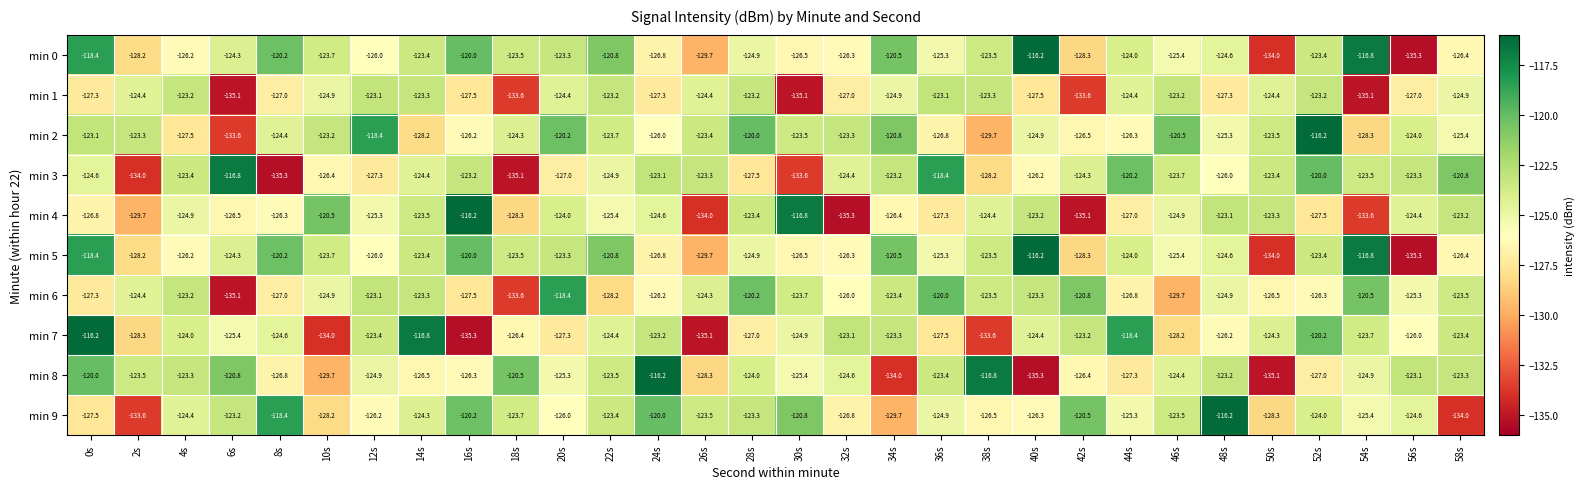

What is the difference between the maximum and minimum values in the min 5 series?

19.1